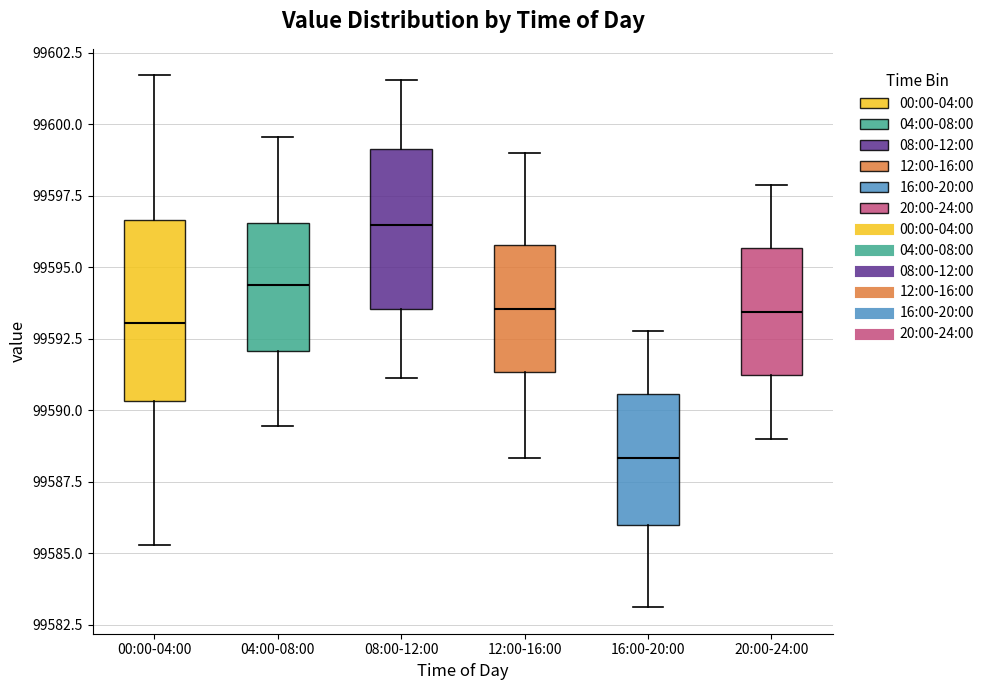

Which box has the highest median line?

08:00-12:00